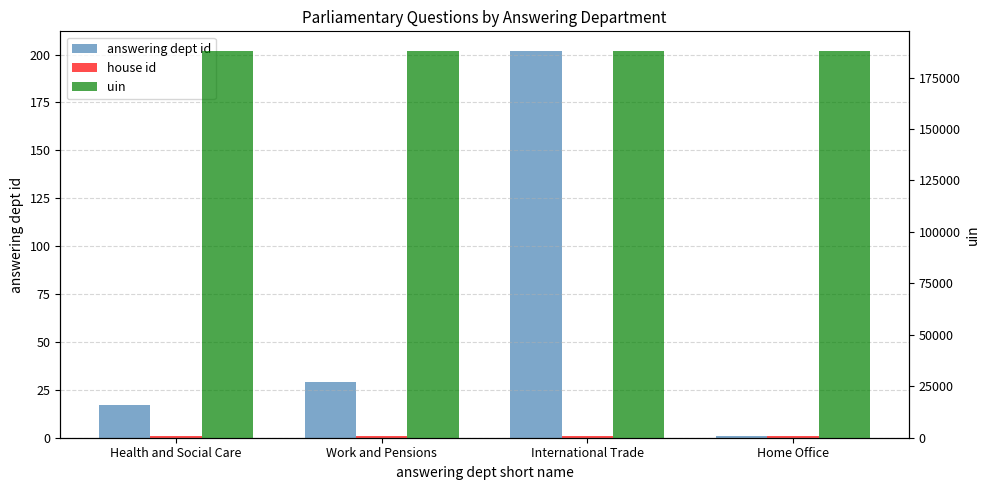

How many categories are shown in the chart?

4